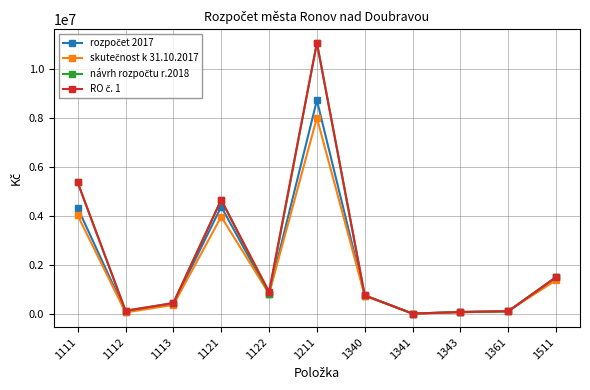

At which category is the sum across all series the highest?

1211